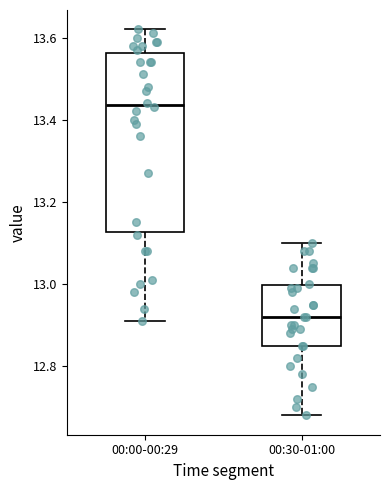

Which box is the tallest, from its lower edge to its upper edge?

00:00-00:29